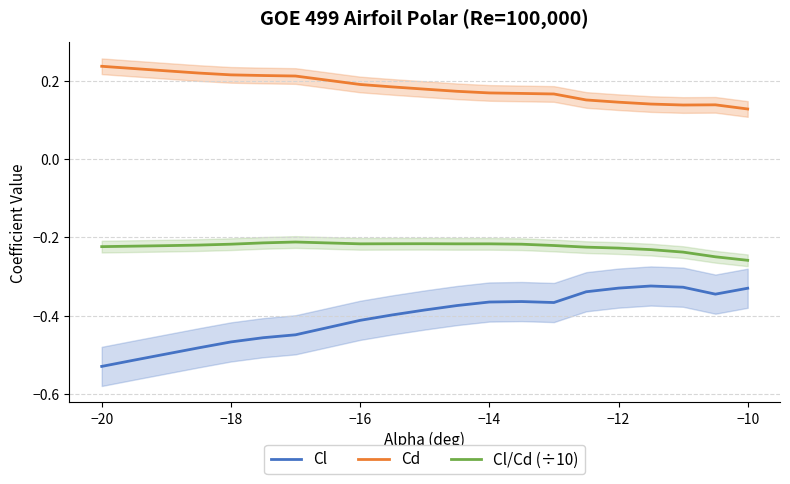

True or false: Cd and Cl/Cd (÷10) intersect in this chart.

False